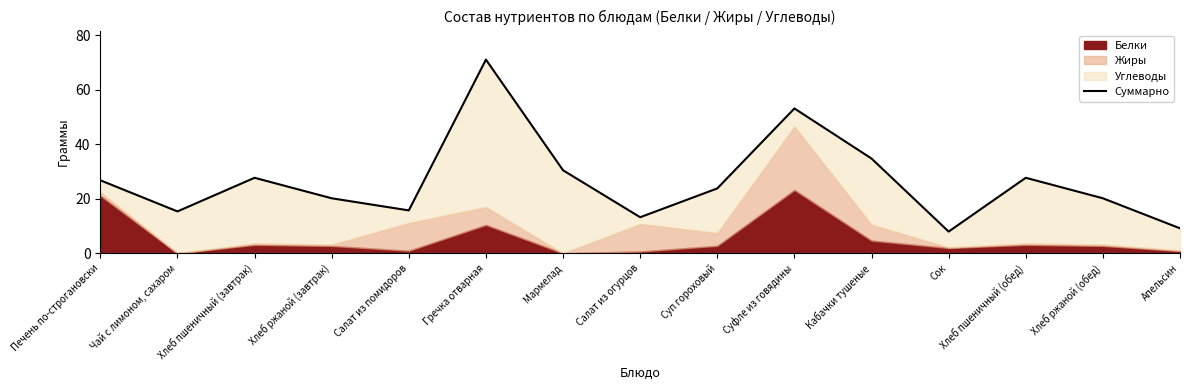

What is the minimum value shown in the chart?

8.0